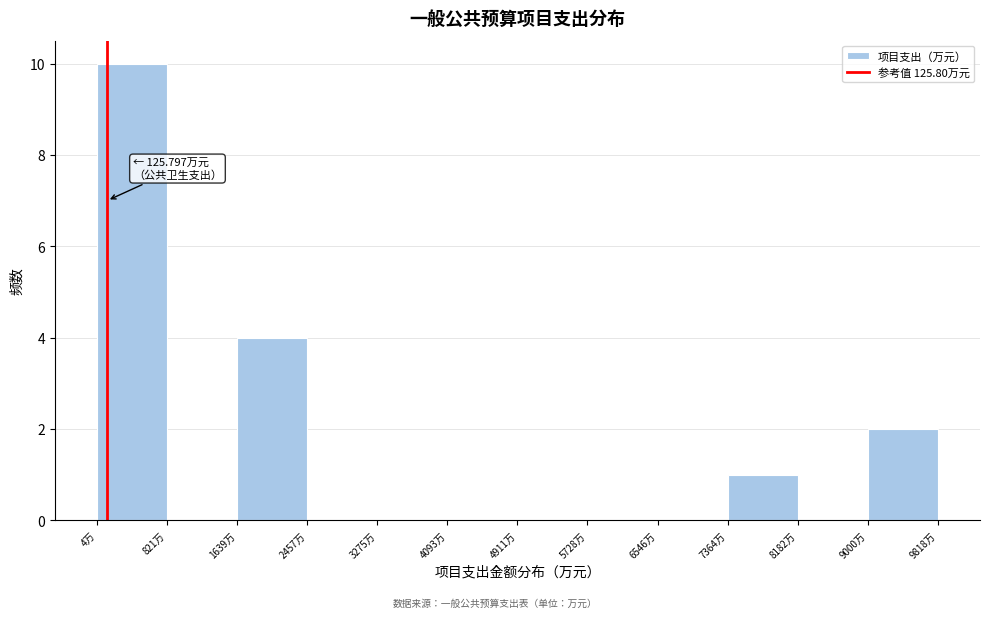

Over which range of the x-axis is the bar tallest?

0 to 800